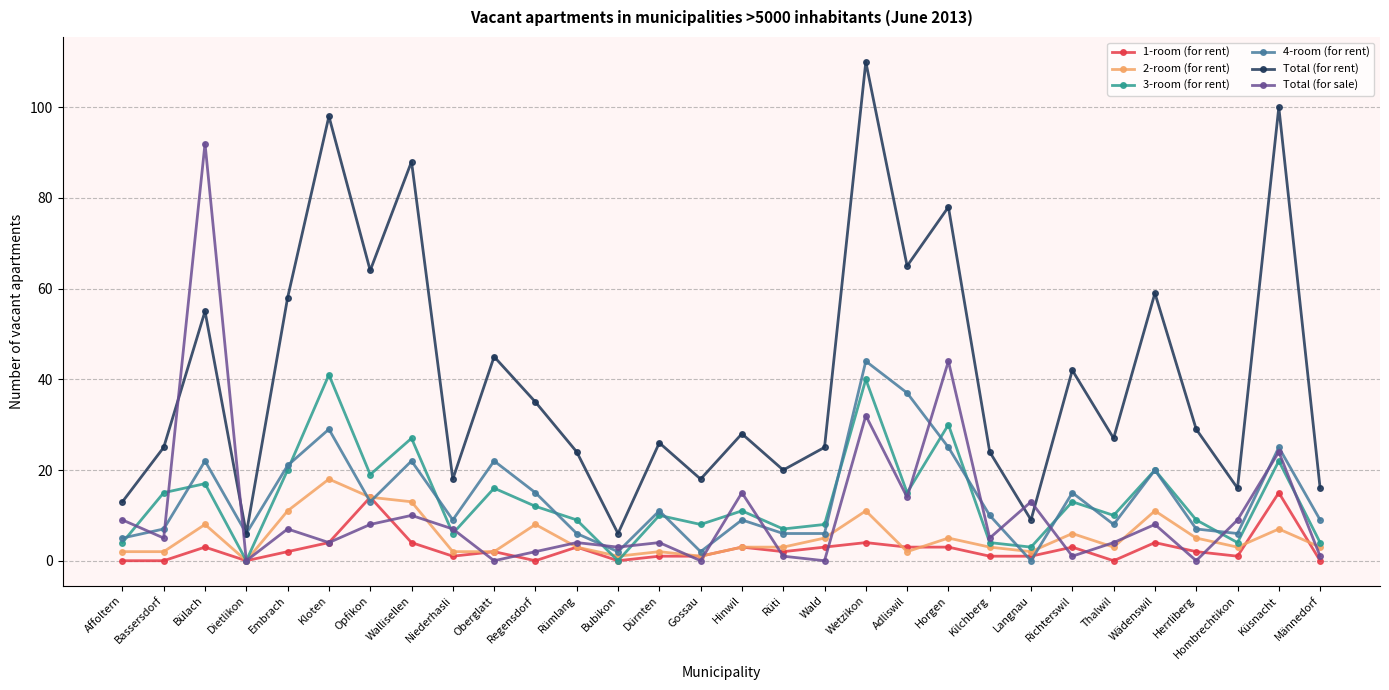

True or false: 2-room (for rent) and 4-room (for rent) cross at least once.

True